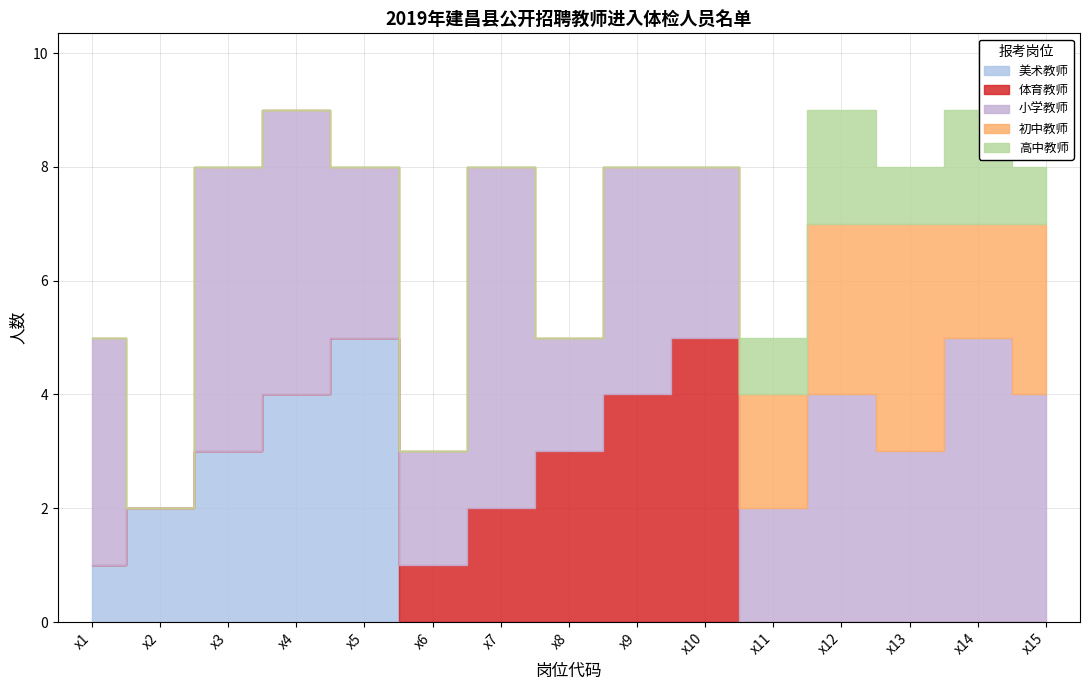

True or false: 高中教师 and 小学教师 intersect in this chart.

False